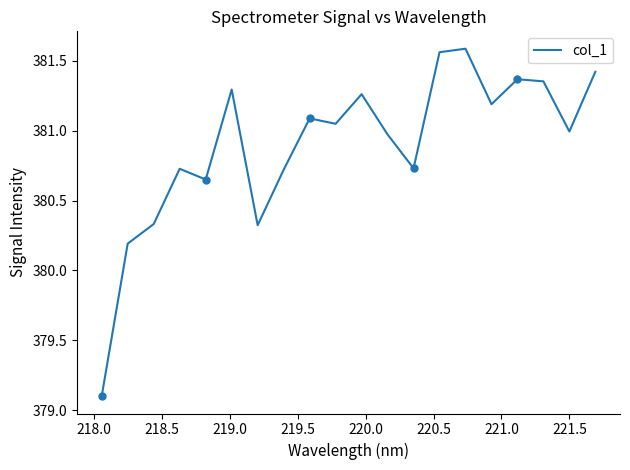

What is the maximum value shown in the chart?

381.6